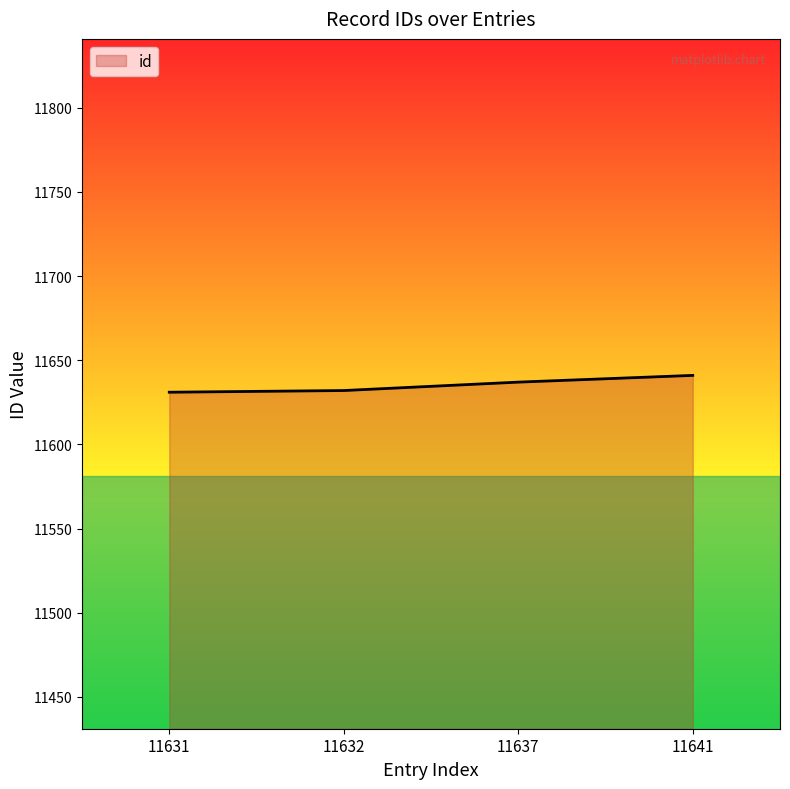

At which category does the chart reach its peak across all series?

11641